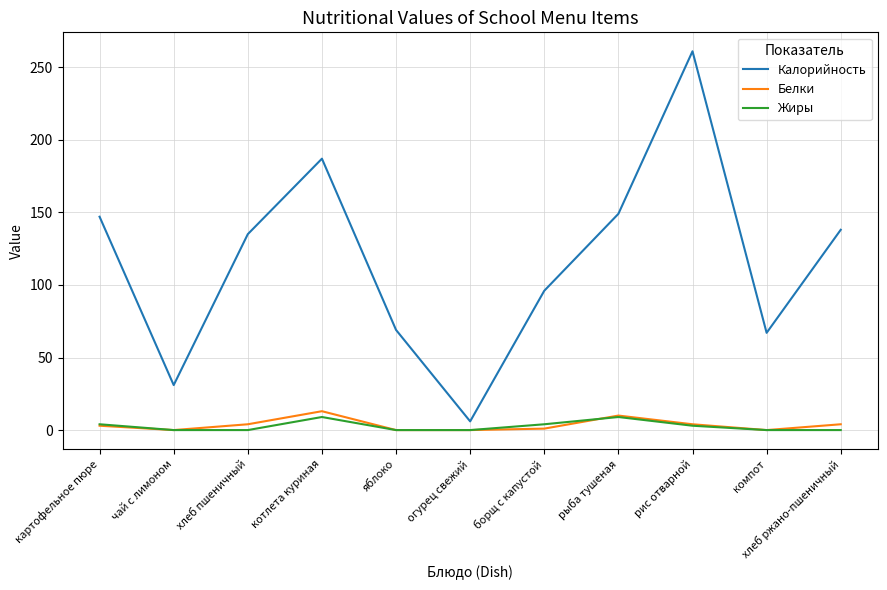

Is it true that Белки equals 23 at котлета куриная?

False